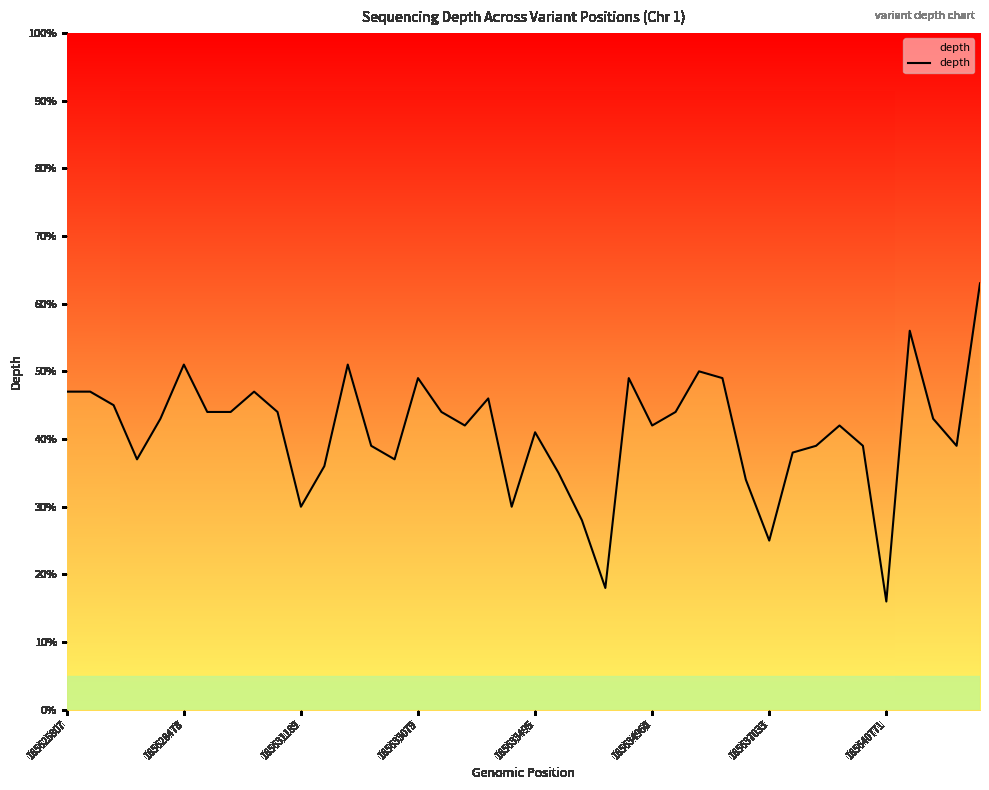

Is it true that the value at 31 is 18?

False